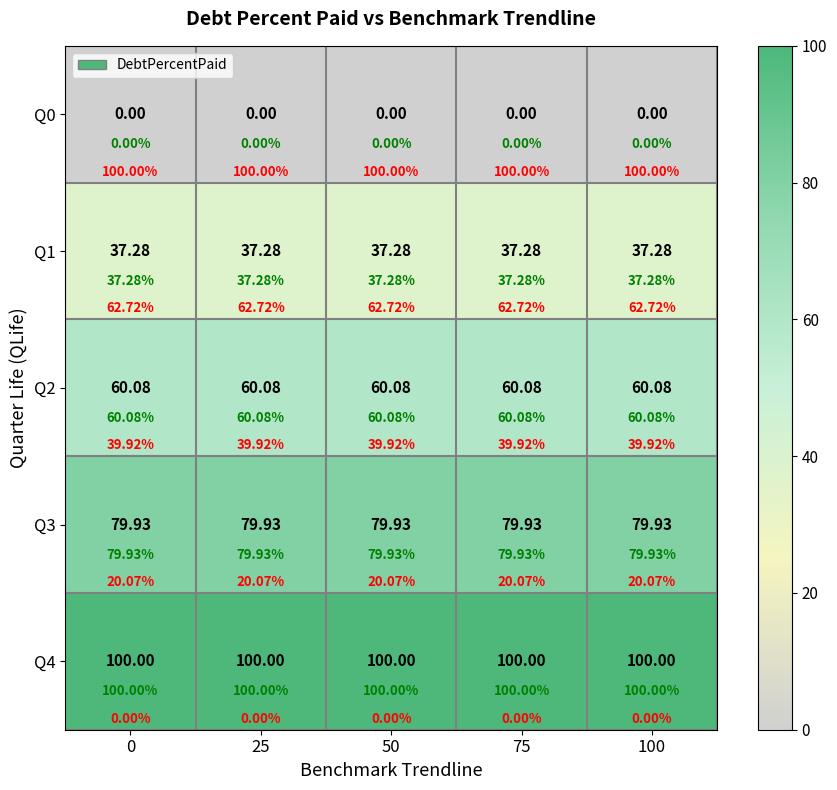

Is the value of Q4 at 50 greater than the value of Q1 at 75?

Yes